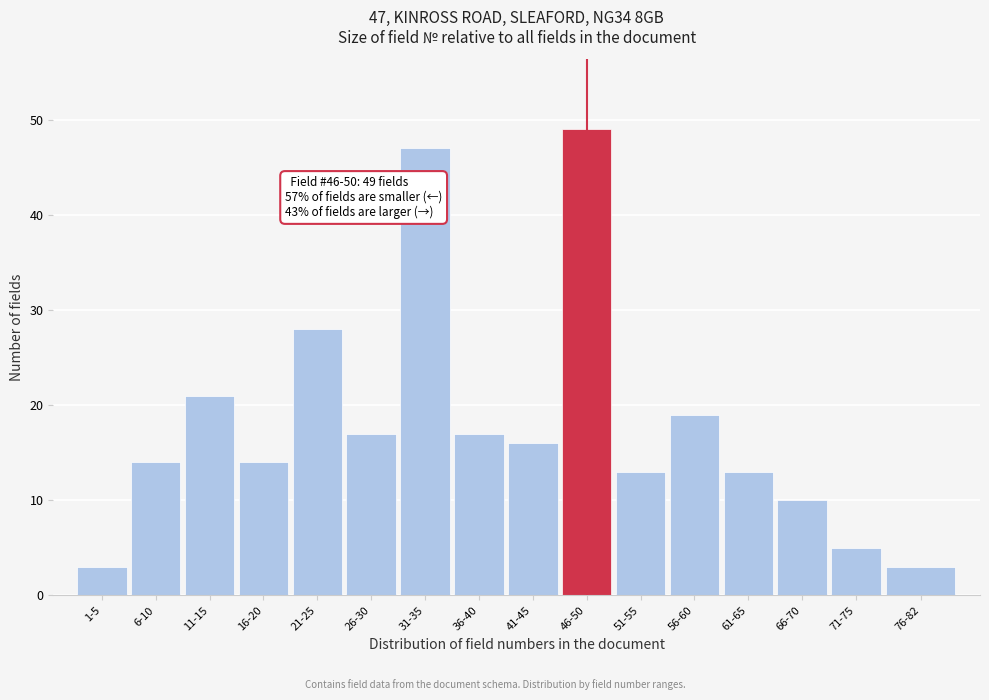

Reading left to right, what are all the values shown in this chart?

3	14	21	14	28	17	47	17	16	49	13	19	13	10	5	3